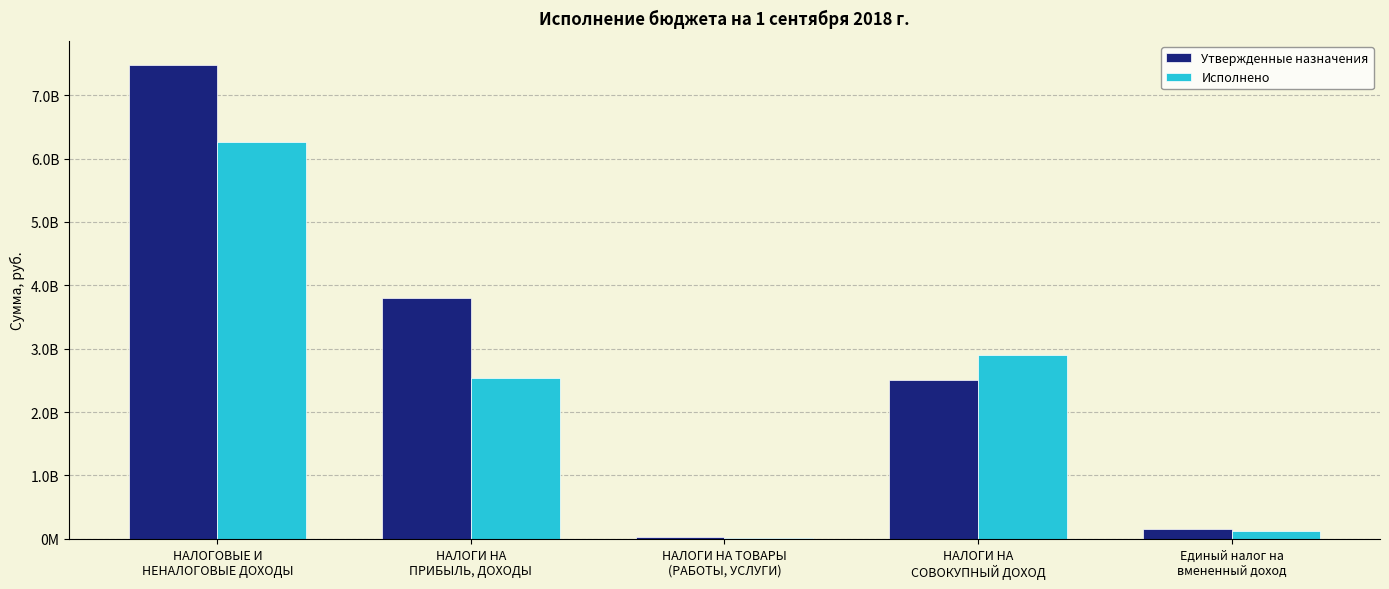

What is the spread (max minus min) of values at Единый налог на
вмененный доход?

34440906.1